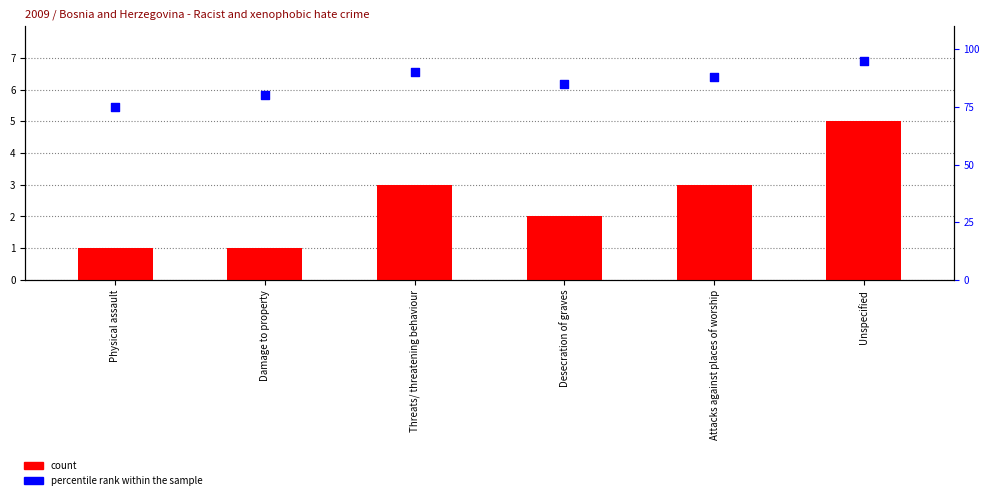

At which category is the sum across all series the highest?

Unspecified